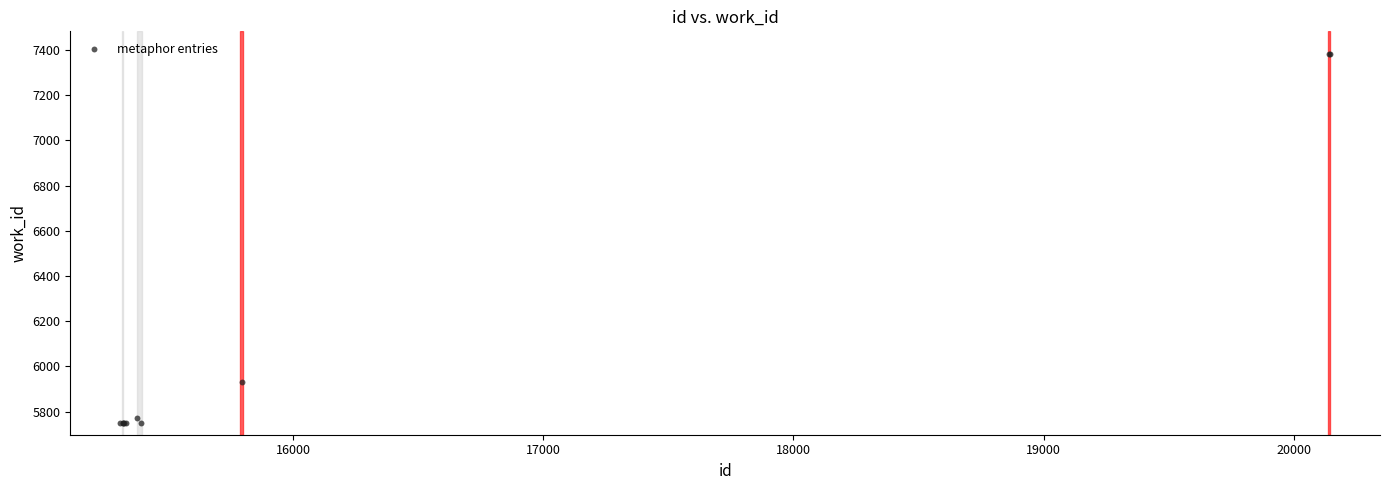

What Y value in the scatter plot is closest to 6565?

5930